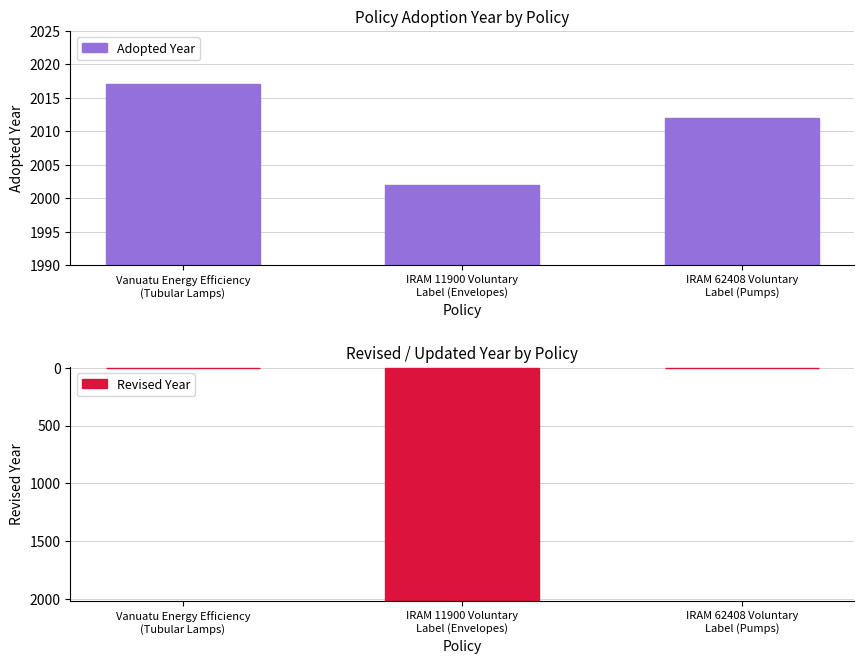

What is the sum of all Adopted Year values?

6031